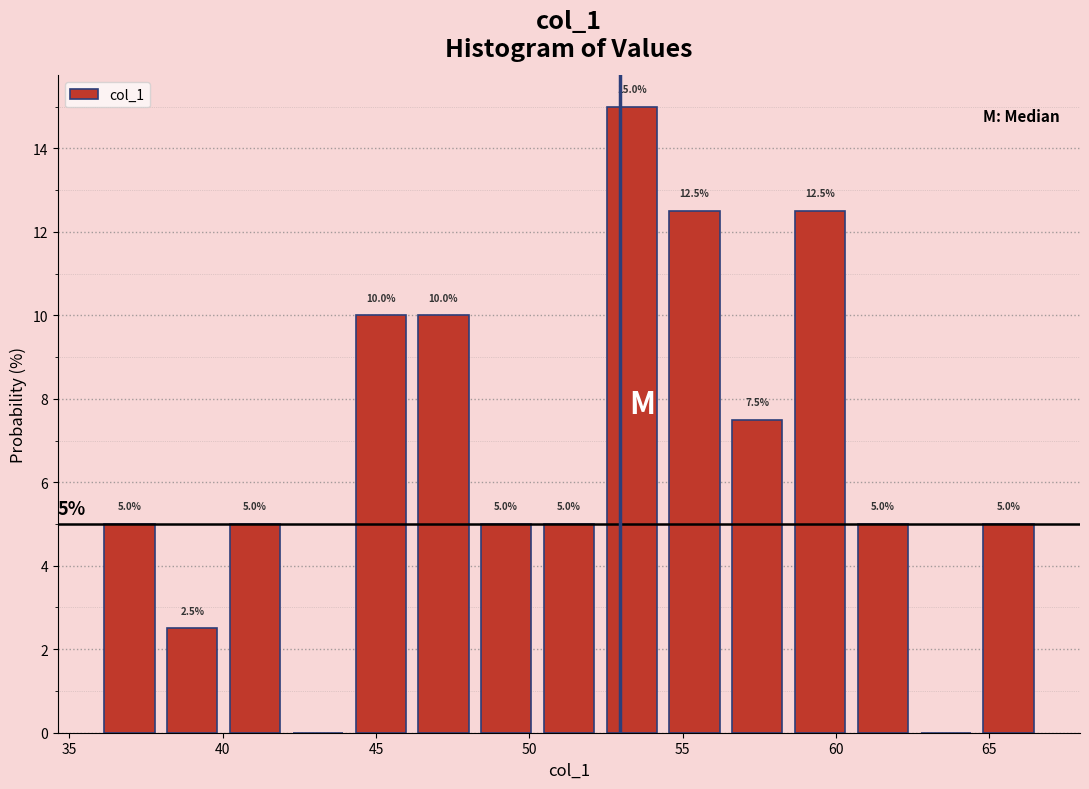

Which range on the x-axis has the tallest bar?

52.5 to 54.5